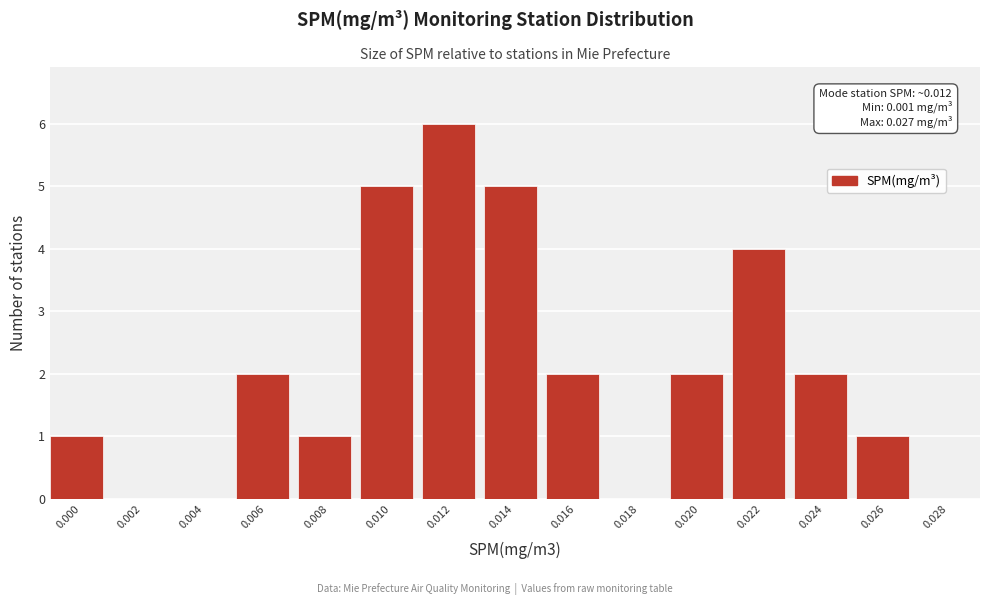

Reading left to right, list all the values displayed in this chart.

0.000=1	0.002=0	0.004=0	0.006=2	0.008=1	0.010=5	0.012=6	0.014=5	0.016=2	0.018=0	0.020=2	0.022=4	0.024=2	0.026=1	0.028=0